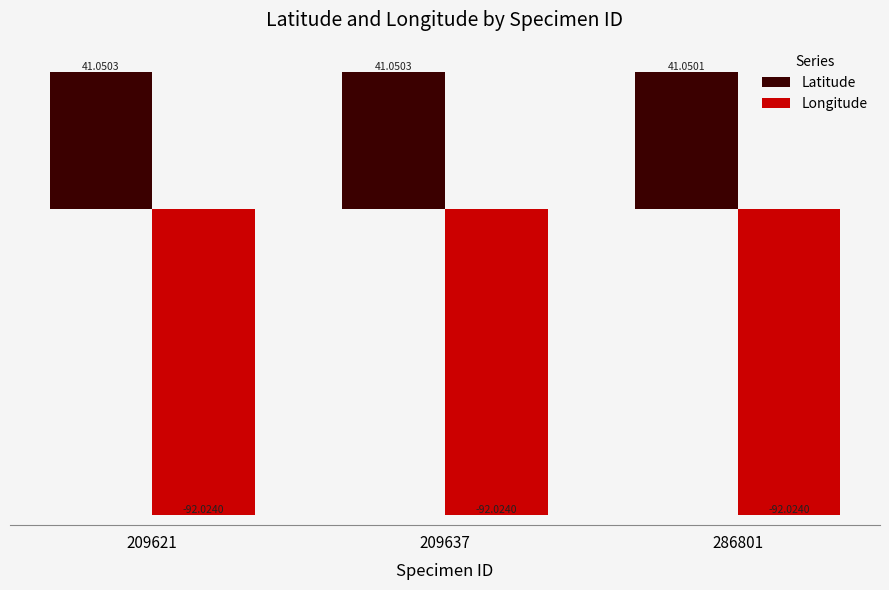

What is the sum of all Latitude values?

123.2